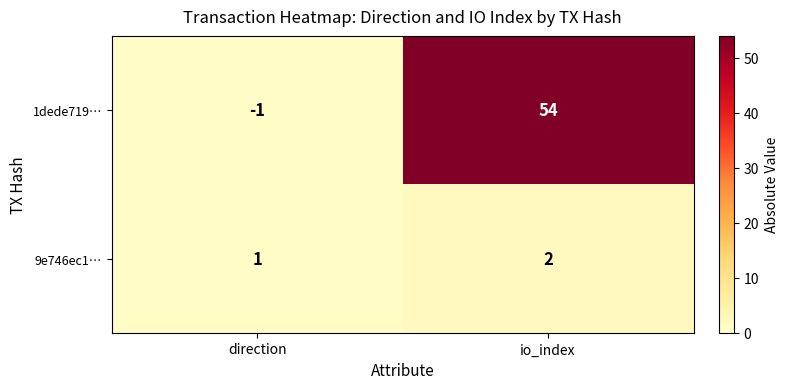

Count the number of categories in the chart.

2